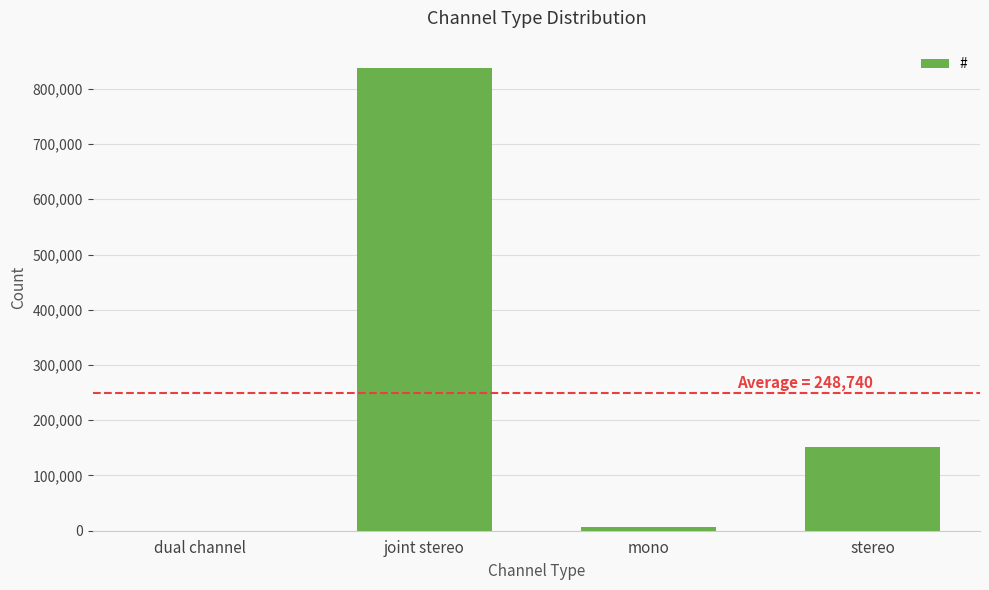

What is the greatest value displayed?

837705